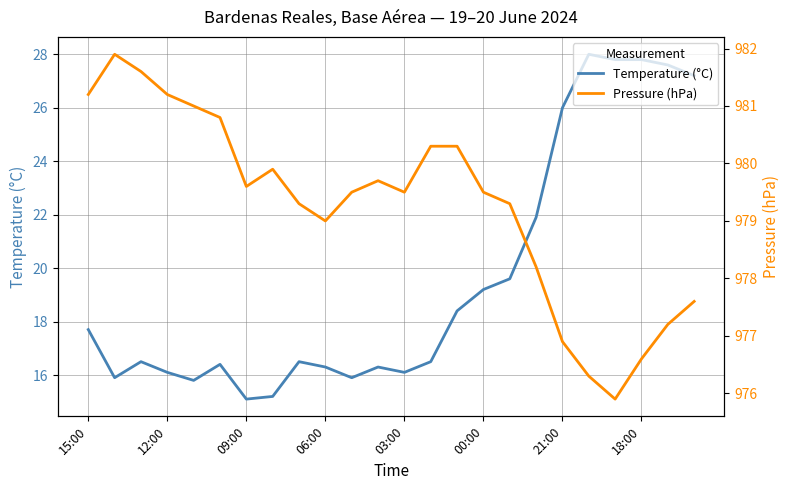

Is it true that Pressure (hPa) equals 1692.2 at 19?

False